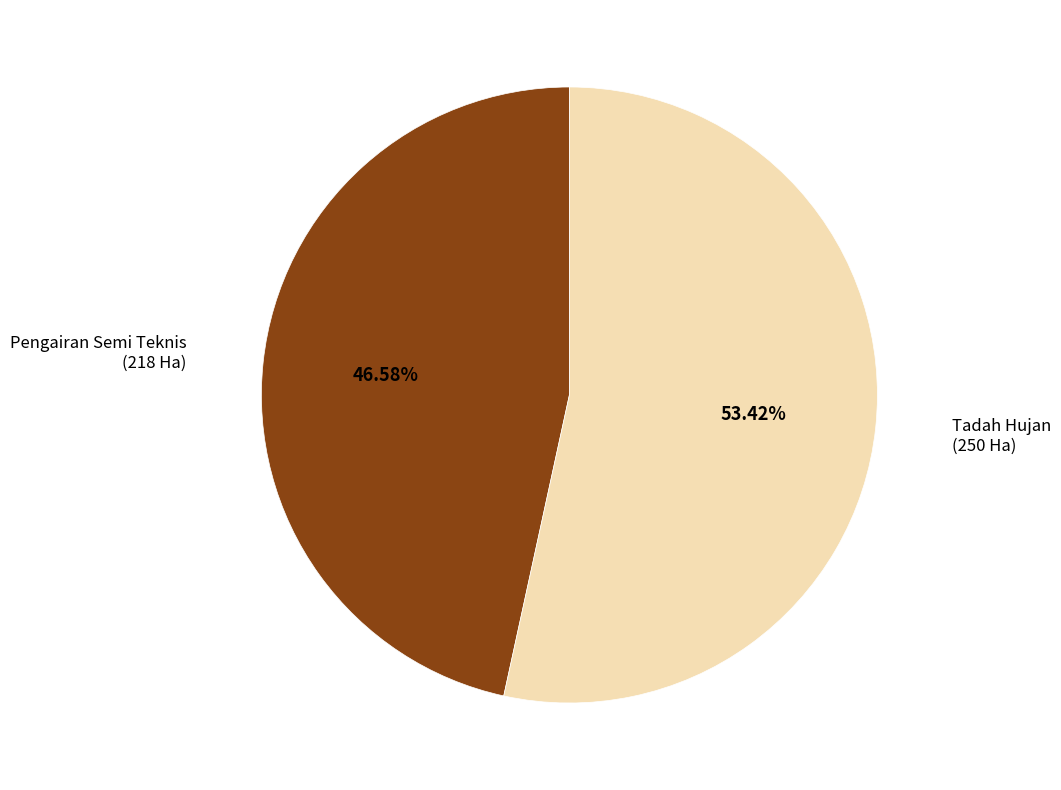

How many segments does this pie chart have?

2